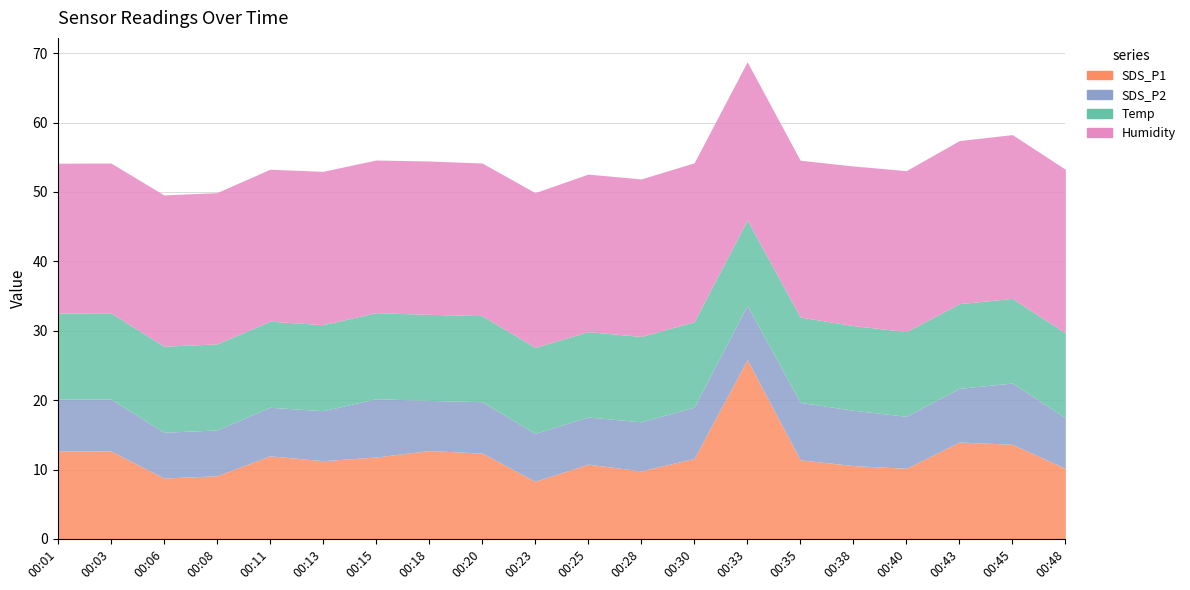

What is the value of the Temp point at the 14th from the left?

12.3